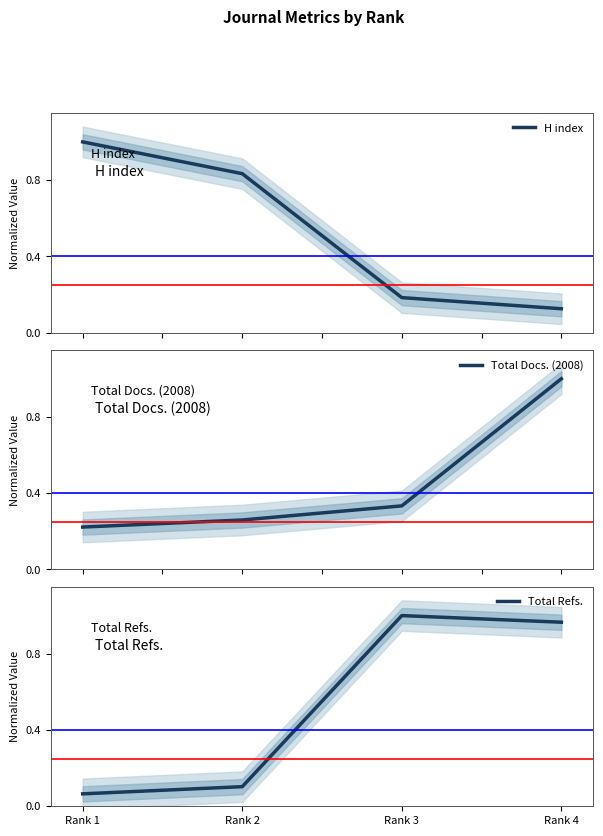

What is the value of the H index point at the 3rd from the left?

0.2